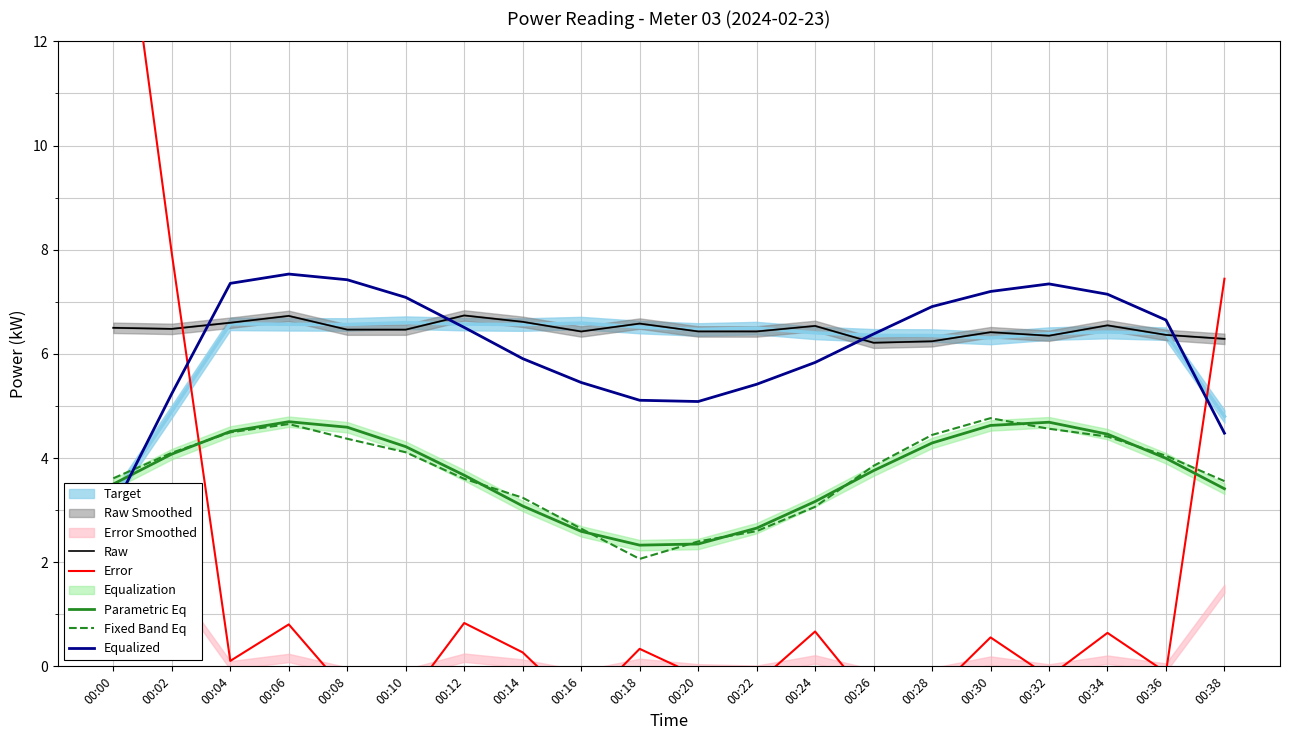

Is it true that Equalized equals 5.9 at 00:14?

True